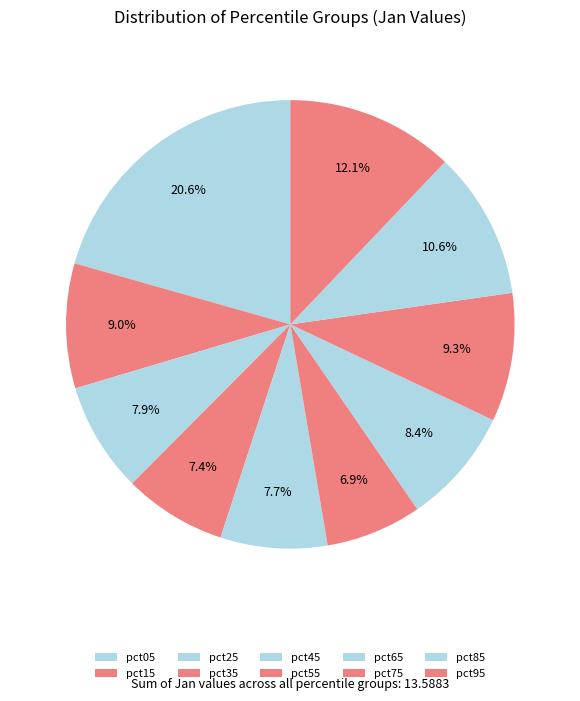

Between pct35 and pct85, which is larger?

pct85